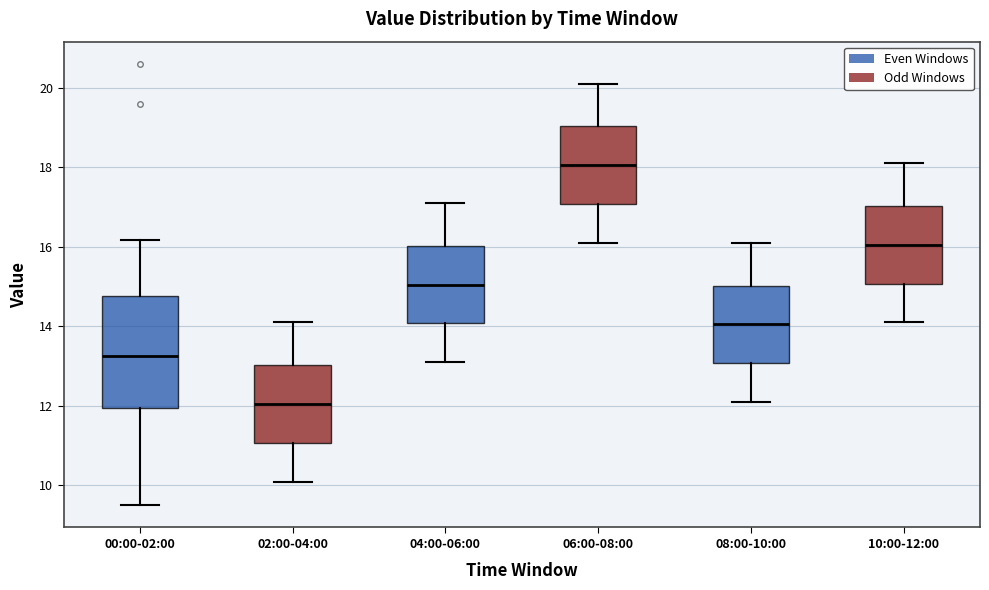

Which box has the lowest median line?

02:00-04:00